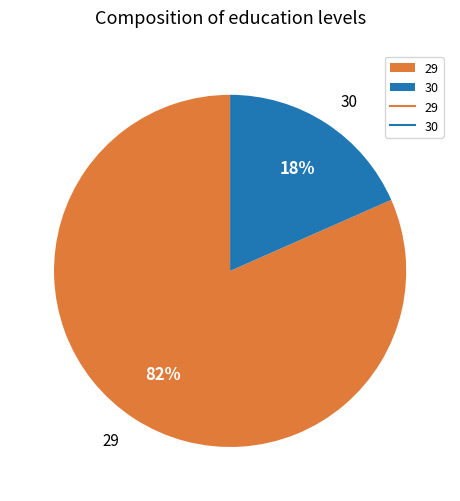

Which category has the biggest portion of the pie?

29